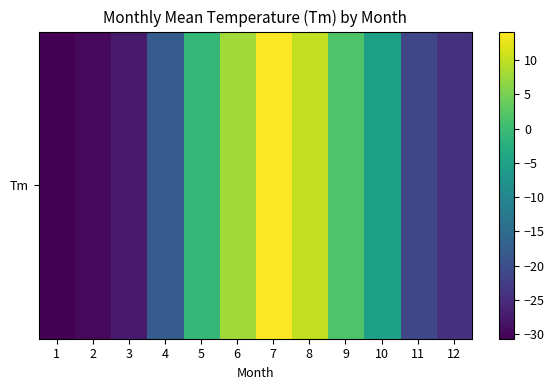

Count the number of data series in this chart.

1